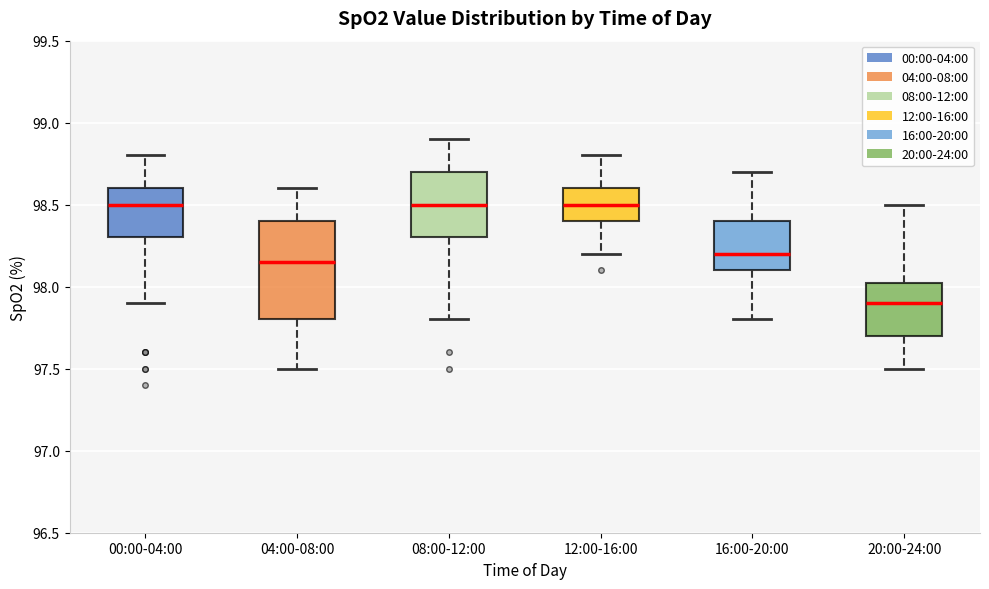

Comparing the boxes themselves (not the whiskers), which one is the tallest?

04:00-08:00